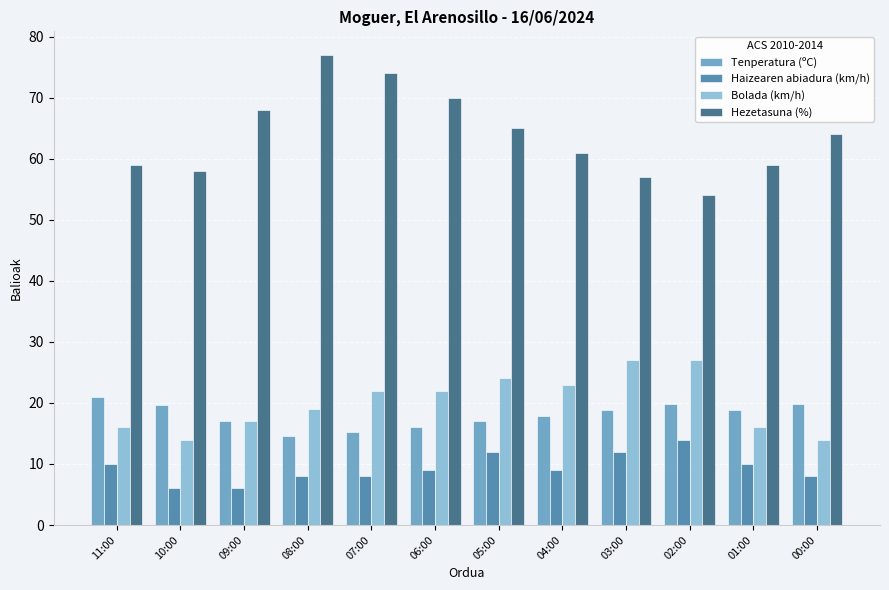

What are all the series names shown in the legend?

Tenperatura (ºC), Haizearen abiadura (km/h), Bolada (km/h), Hezetasuna (%)